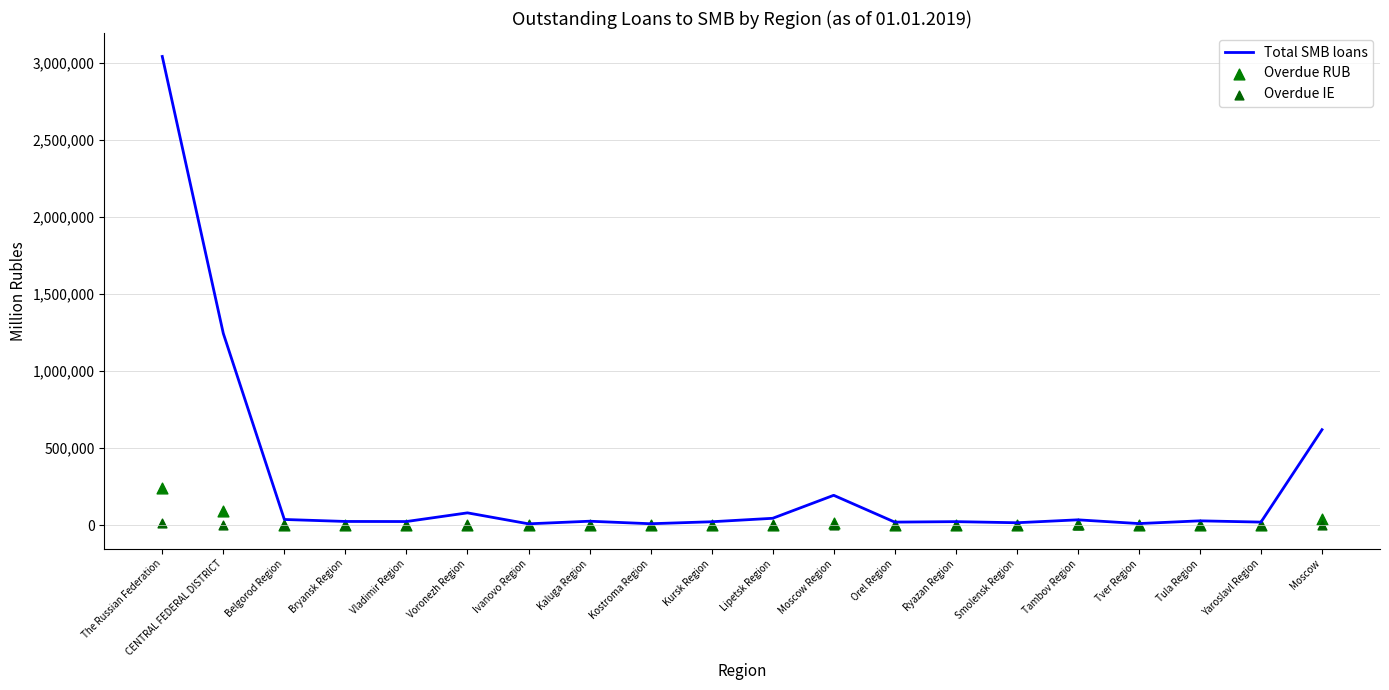

Which series has the largest Y range (max minus min)?

Total SMB loans